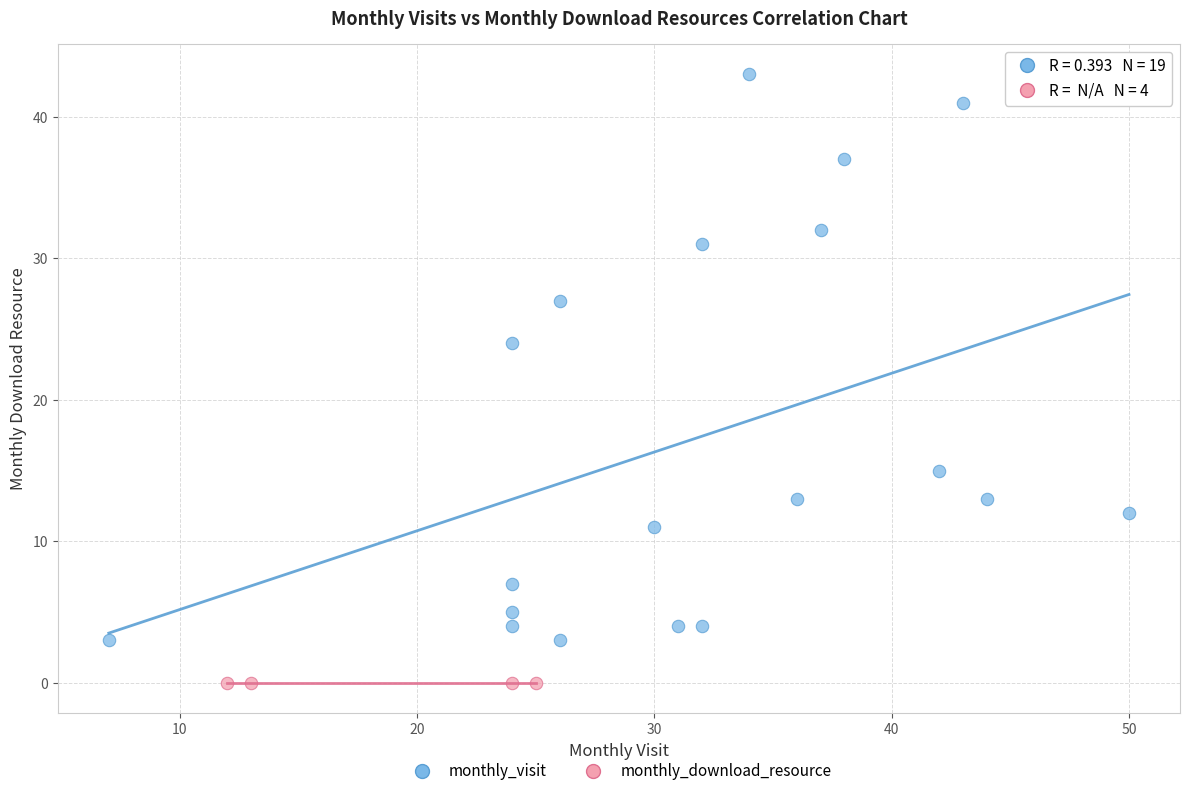

Which series contains the lowest Y value?

monthly_download_resource